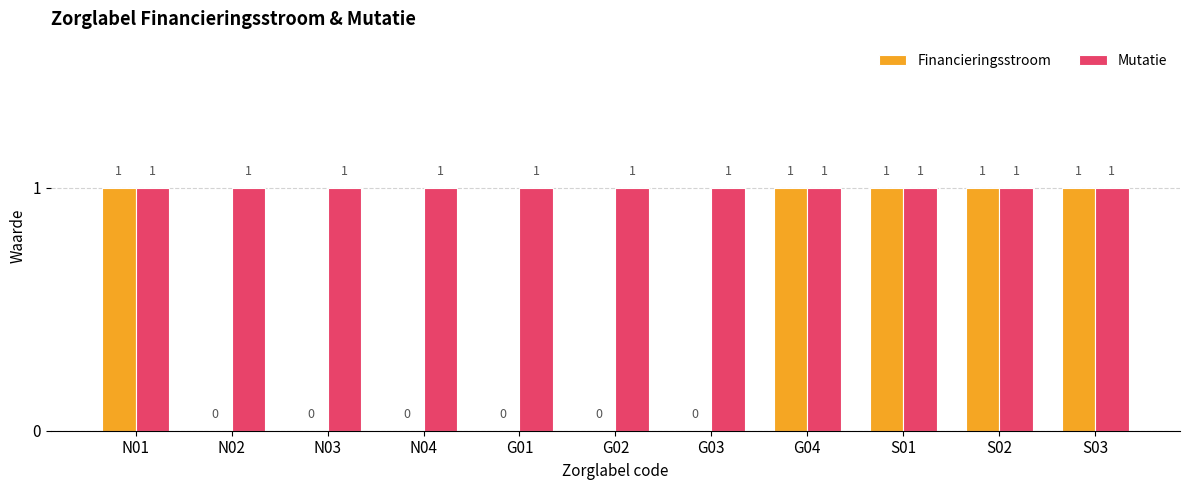

Read the Financieringsstroom value at N01.

1